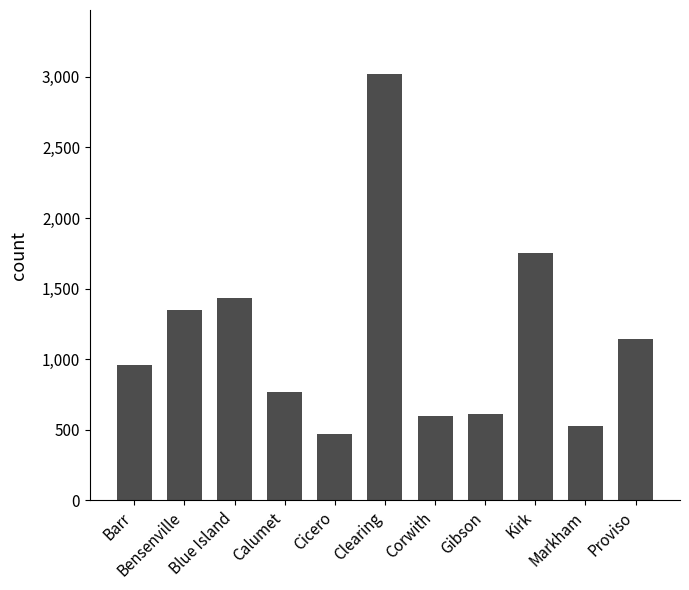

What is the ratio of the value at Cicero to the value at Proviso?

0.4